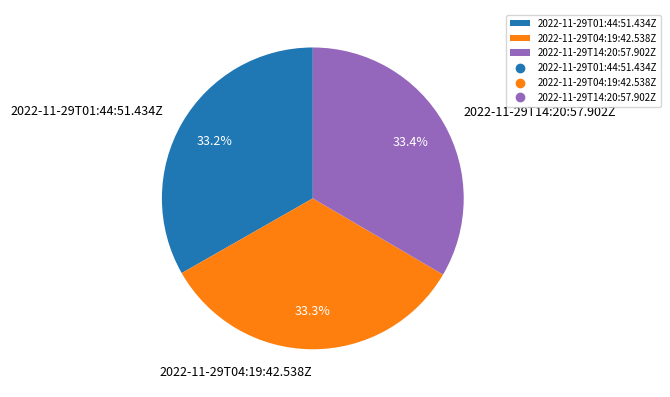

True or false: 2022-11-29T14:20:57.902Z accounts for 33% of the total.

True